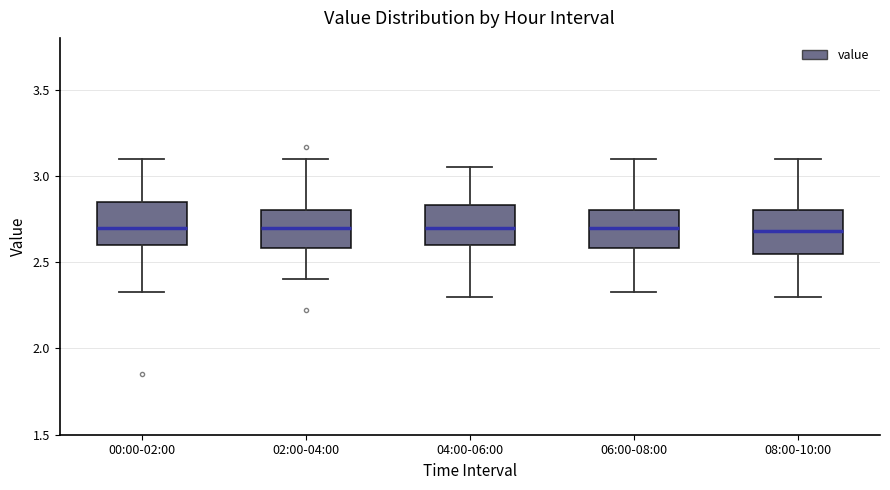

Reading left to right, transcribe this box plot: for each box, give where its median line is, the range the box spans, and where its two whiskers end, as read against the y-axis. The values are not printed on the chart, so give them approximately, as read against the axis.

00:00-02:00: median 2.70, box 2.60 to 2.85, whiskers 2.35 to 3.10
02:00-04:00: median 2.70, box 2.60 to 2.80, whiskers 2.40 to 3.10
04:00-06:00: median 2.70, box 2.60 to 2.85, whiskers 2.30 to 3.05
06:00-08:00: median 2.70, box 2.60 to 2.80, whiskers 2.35 to 3.10
08:00-10:00: median 2.70, box 2.55 to 2.80, whiskers 2.30 to 3.10